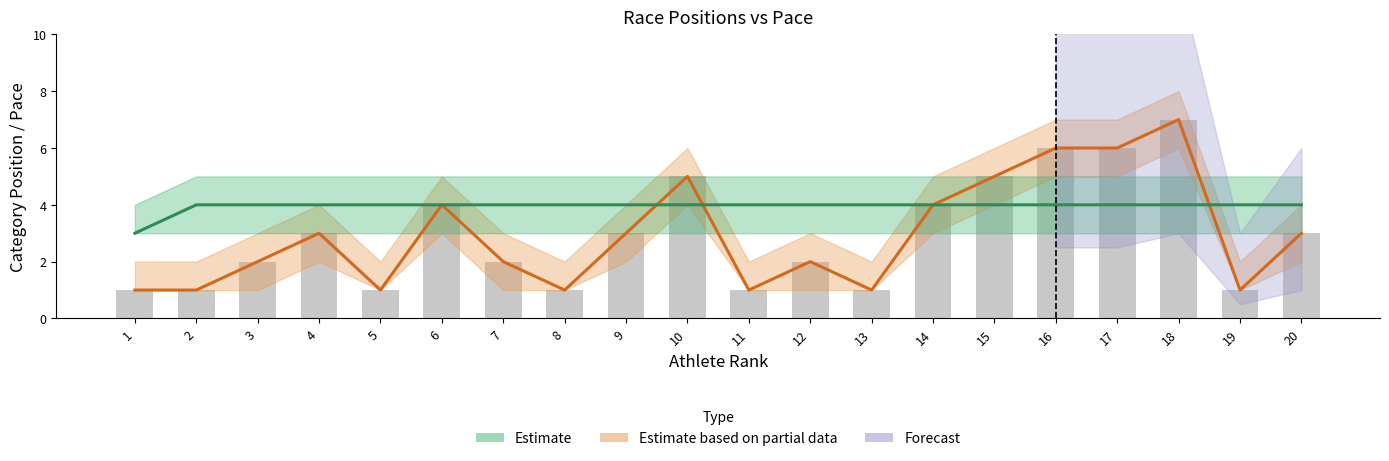

Count the P.CAT values in the range 1 to 5.

17